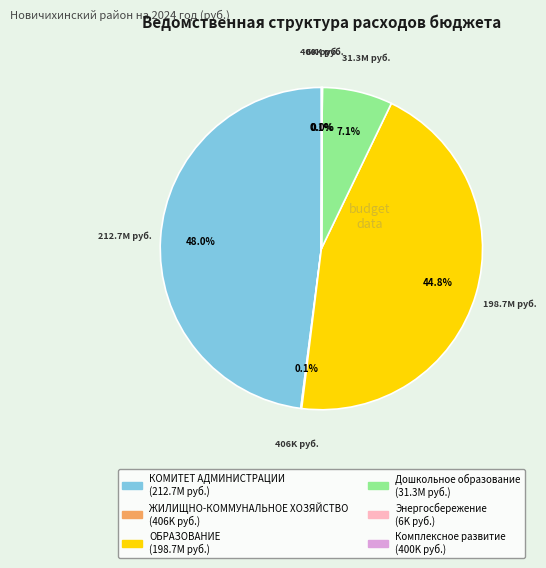

Combined, do ОБРАЗОВАНИЕ and КОМИТЕТ АДМИНИСТРАЦИИ account for over 50%?

Yes